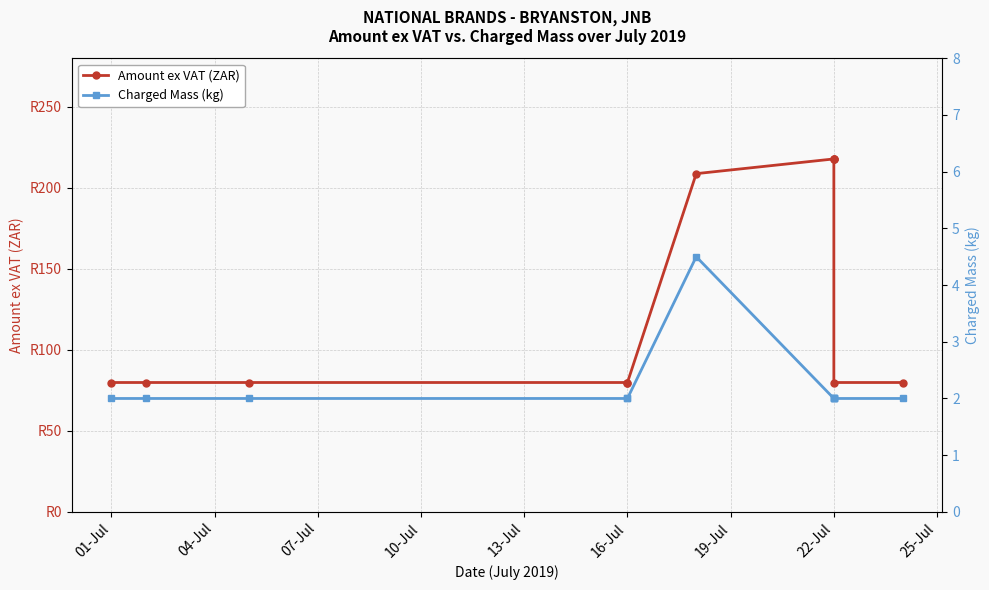

Is it true that Amount ex VAT (ZAR) equals 79.9 at 04-Jul?

True